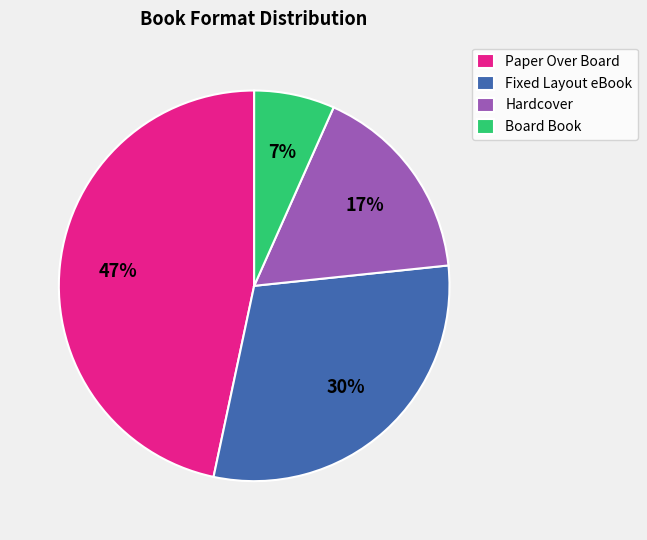

Is it true that Fixed Layout eBook is 30% of the pie?

True